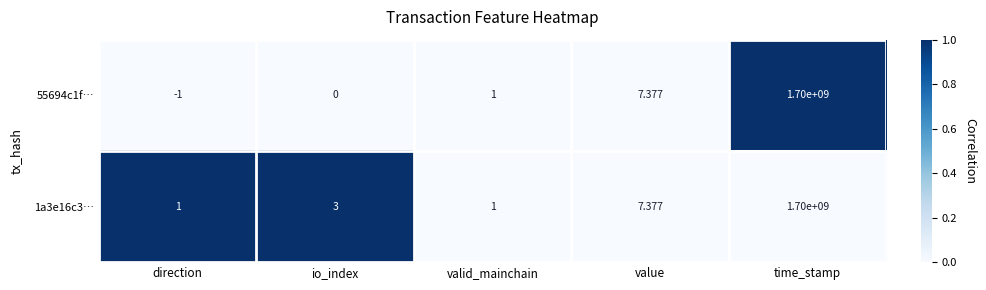

At which category is the sum across all series the highest?

time_stamp